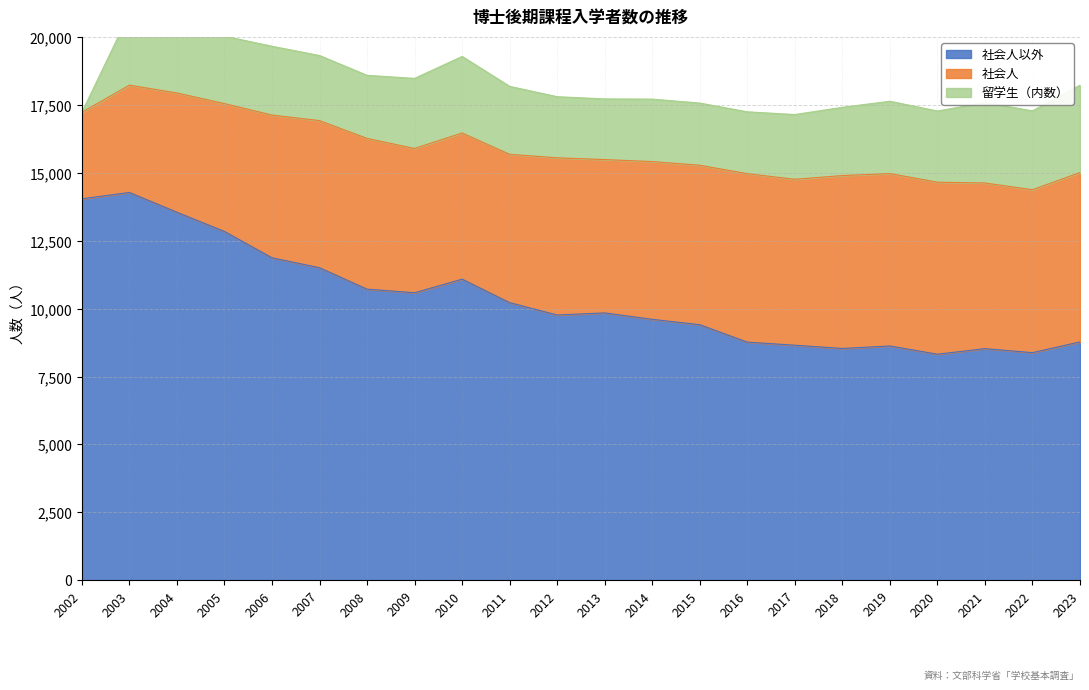

Where is the first local minimum for 社会人以外?

2009